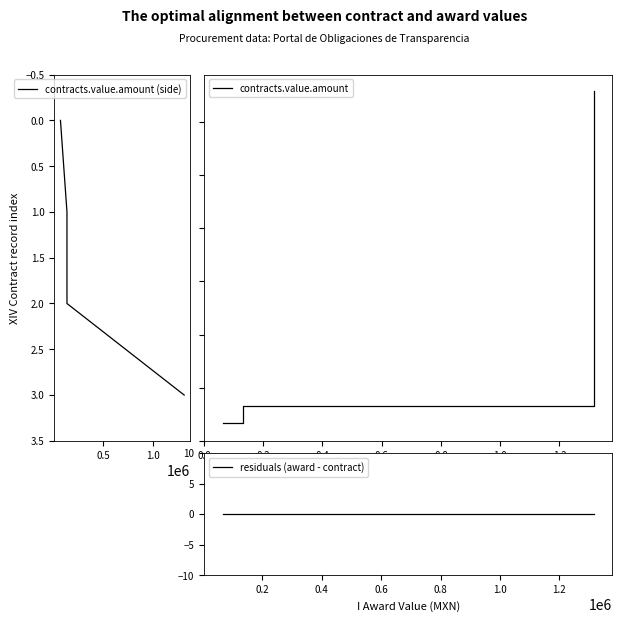

Reading right to left, transcribe all the data shown in this chart.

contracts.value.amount (side): 3.0	2.0	1.0	0.0
contracts.value.amount: 1315912.0	131342.0	131342.0	65671.0
residuals (award - contract): 0.0	0.0	0.0	0.0